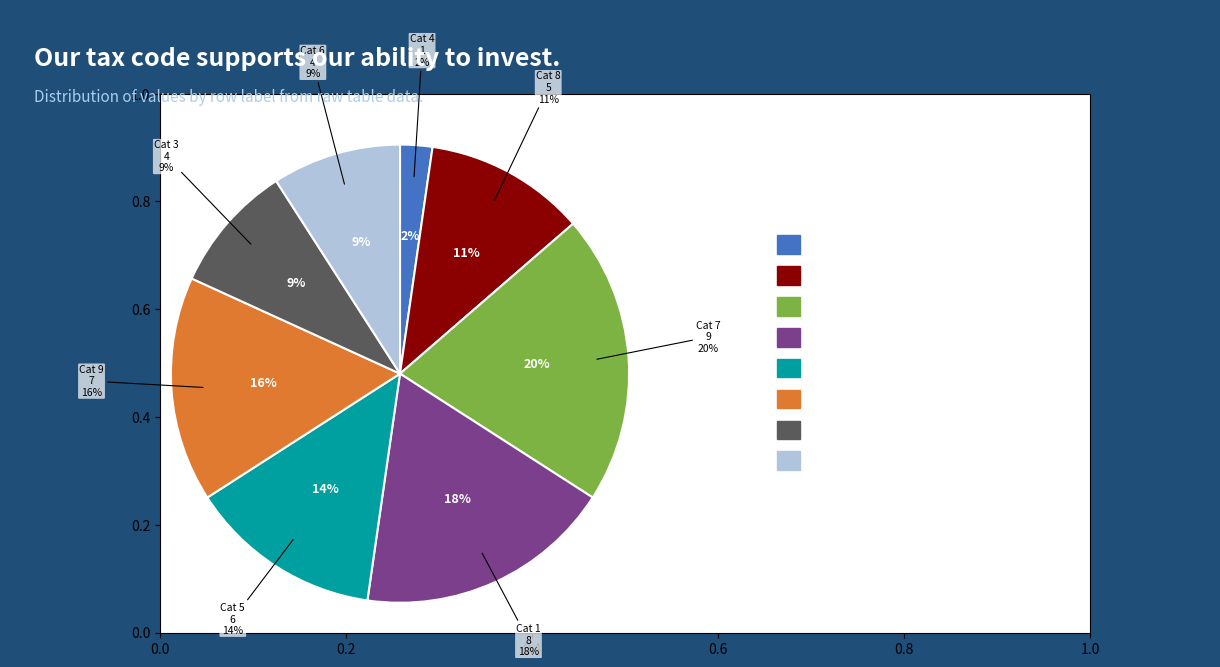

How many segments does this pie chart have?

8